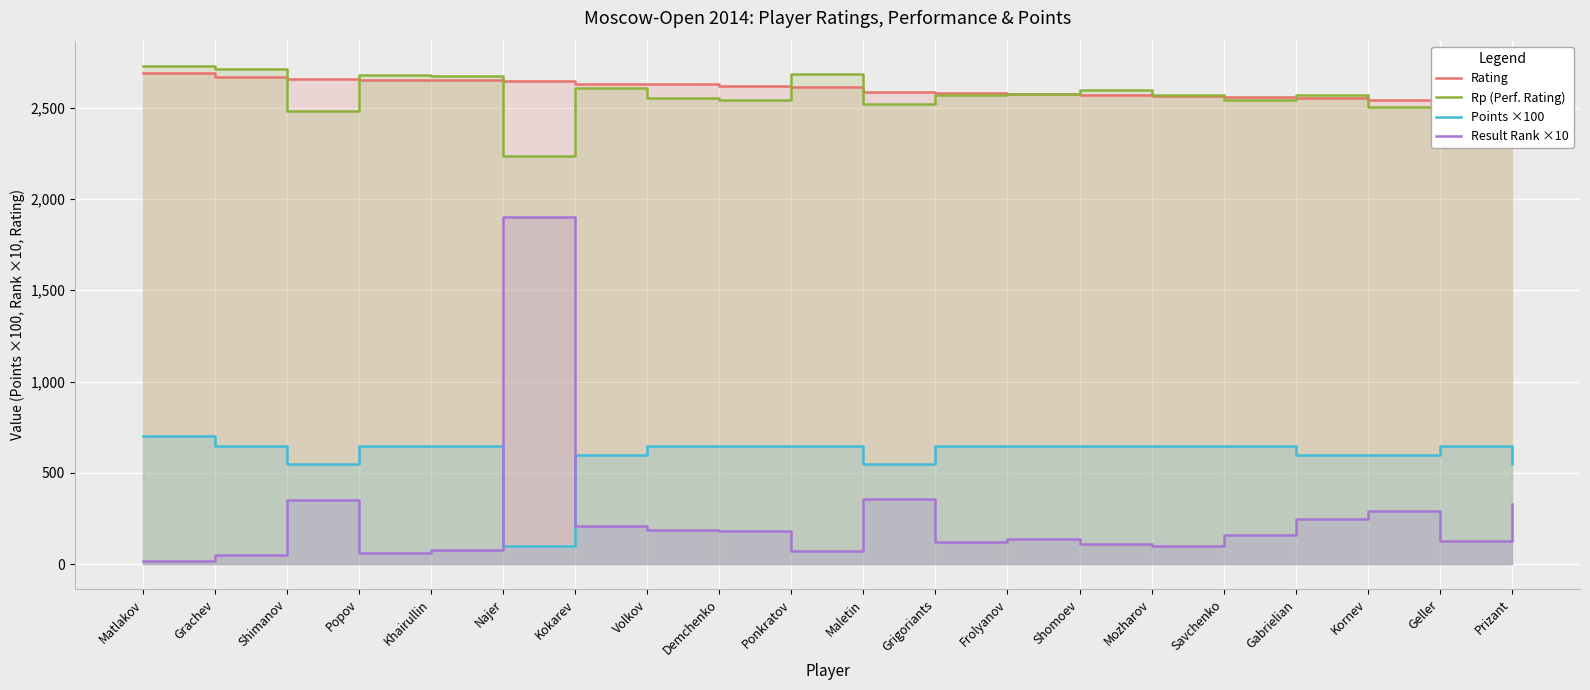

What is the spread (max minus min) of values at Kokarev?

2418